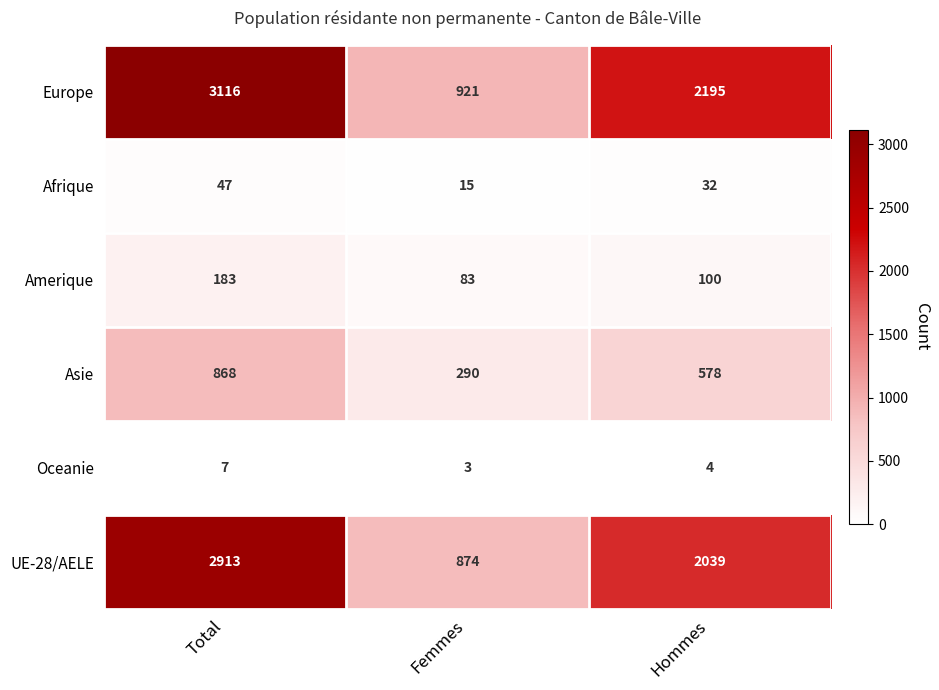

Between Total and Femmes, which series saw the biggest shift?

Europe